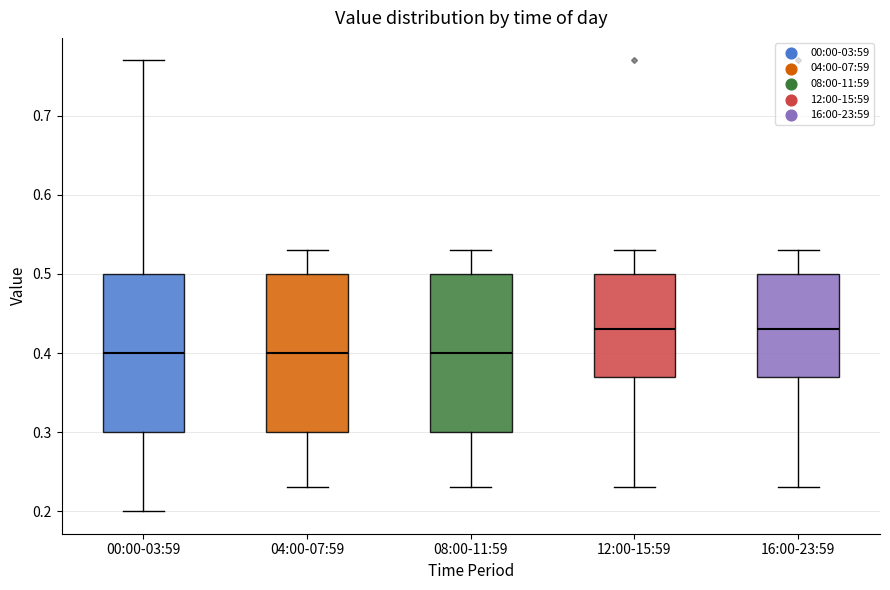

Where does the lower whisker of the box for 08:00-11:59 end on the y-axis? The values are not printed on the chart, so give them approximately, as read against the axis.

0.23